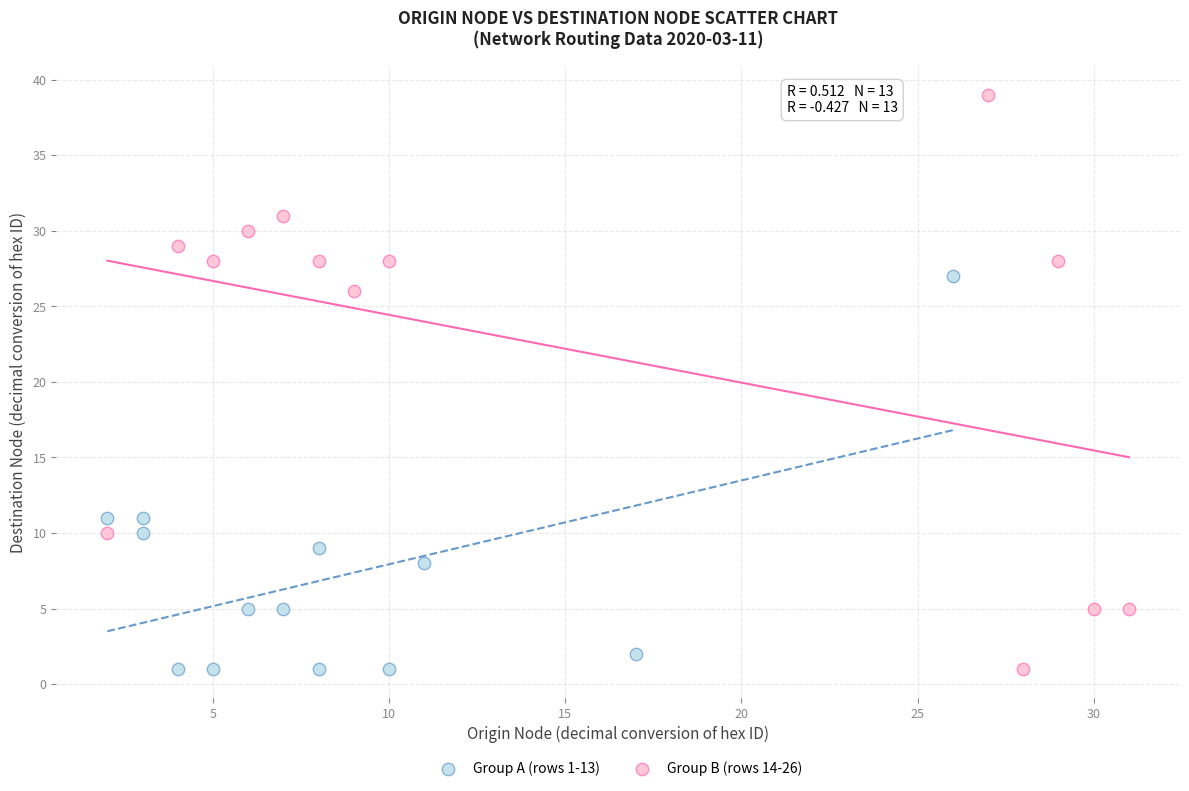

Which series has the widest spread of Y values?

Group B (rows 14-26)